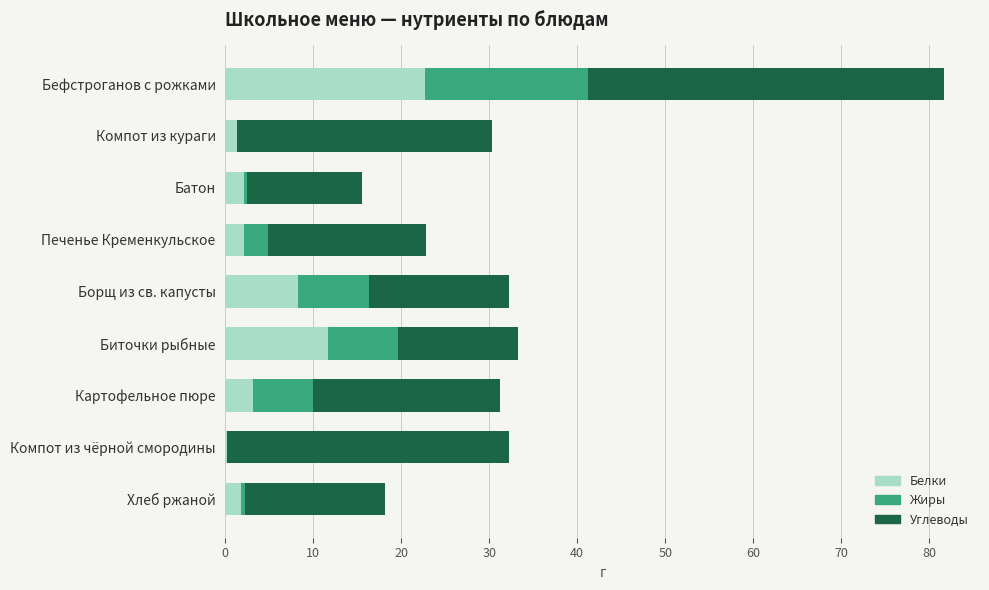

The Белки series shows 11.7 at Биточки рыбные. True or false?

True